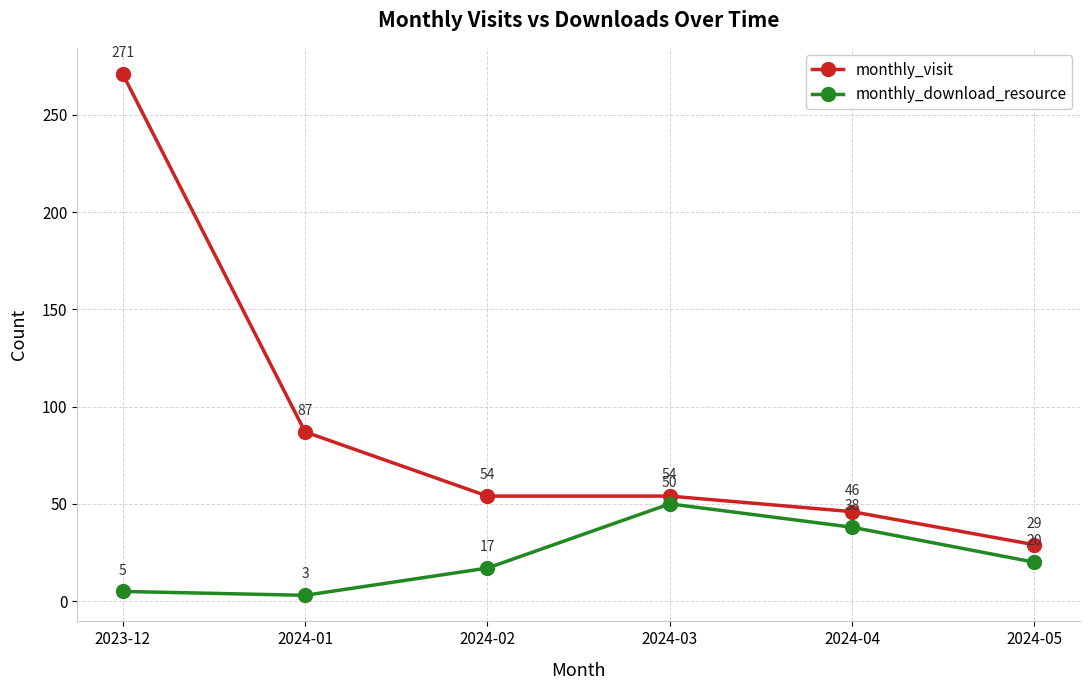

At how many categories does at least one series exceed 137?

1